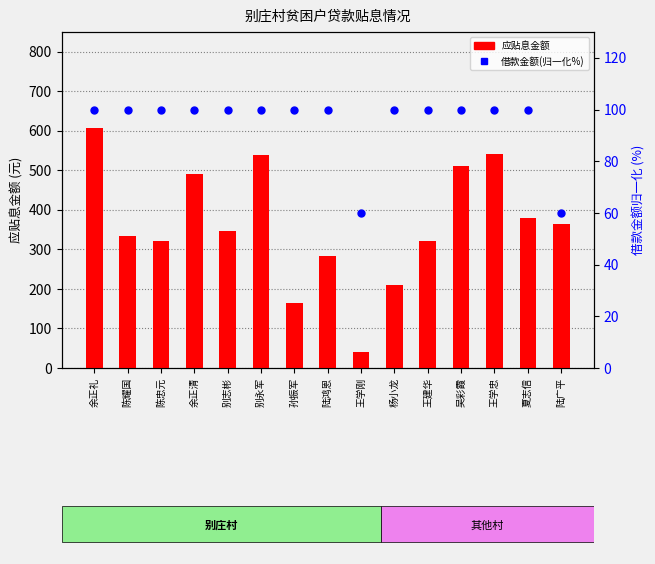

At which category is the sum across all series the highest?

余正礼